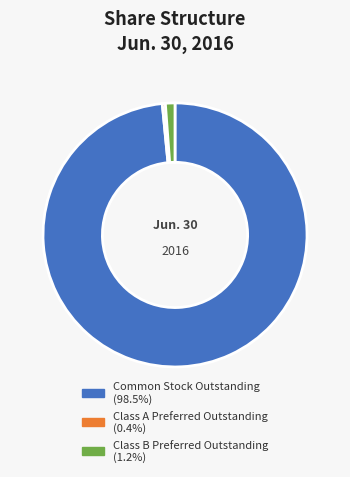

Rank the categories by value from highest to lowest.

Common Stock Outstanding, Class B Preferred Outstanding, Class A Preferred Outstanding